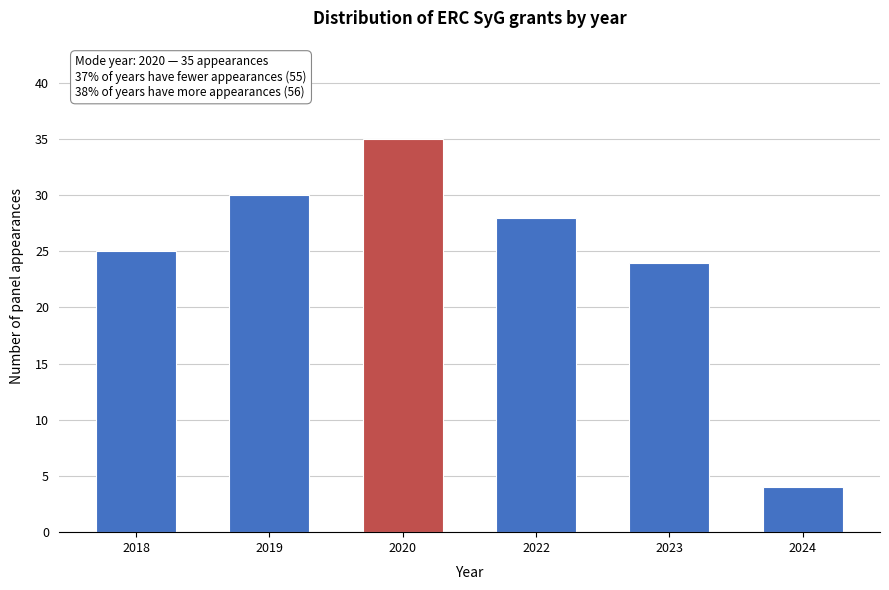

Reading right to left, list all the values displayed in this chart.

4	24	28	35	30	25